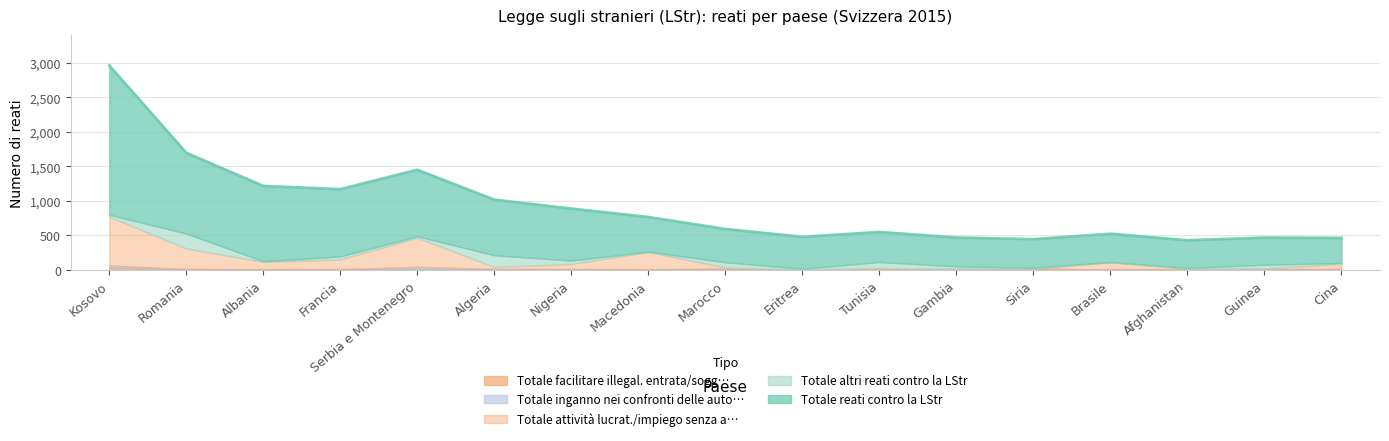

True or false: Totale facilitare illegal. entrata/sogg… has a value of 22 at Siria.

False